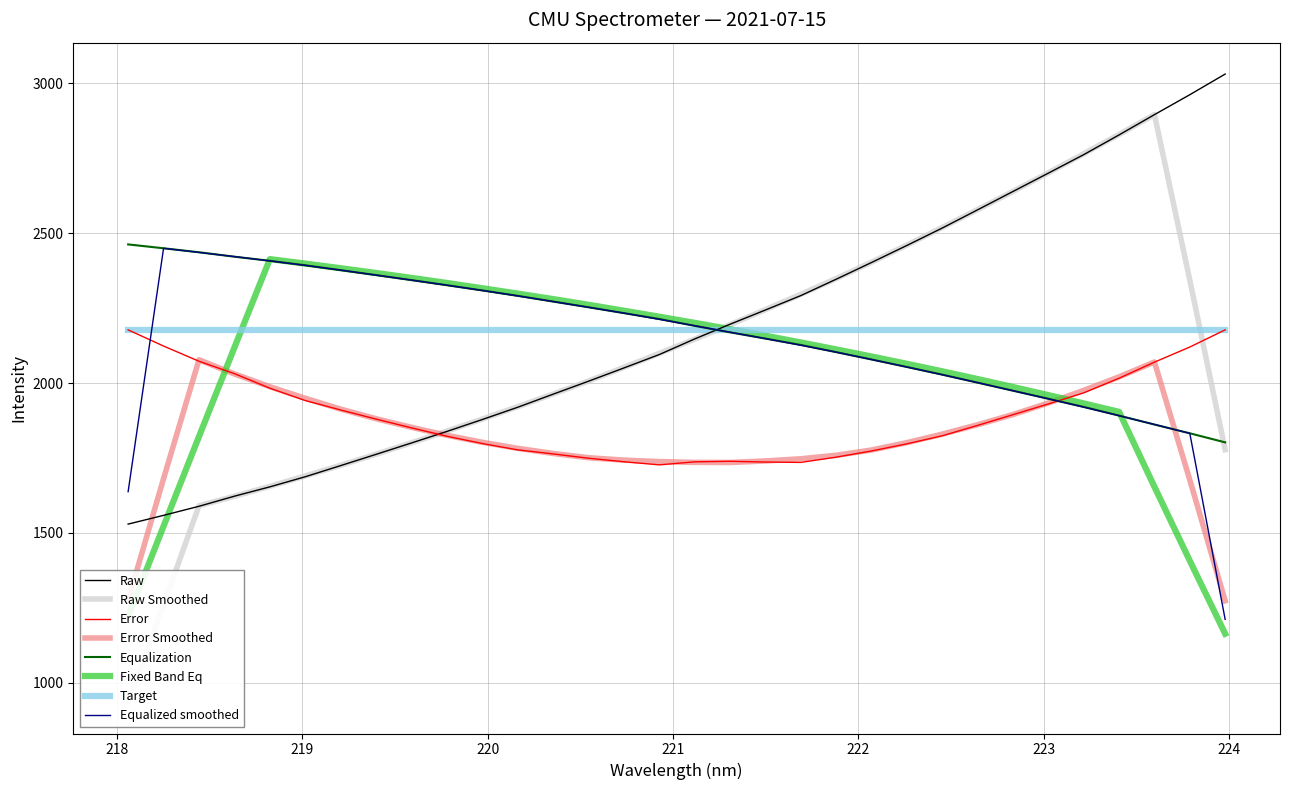

What is the maximum value for Target?

2177.6